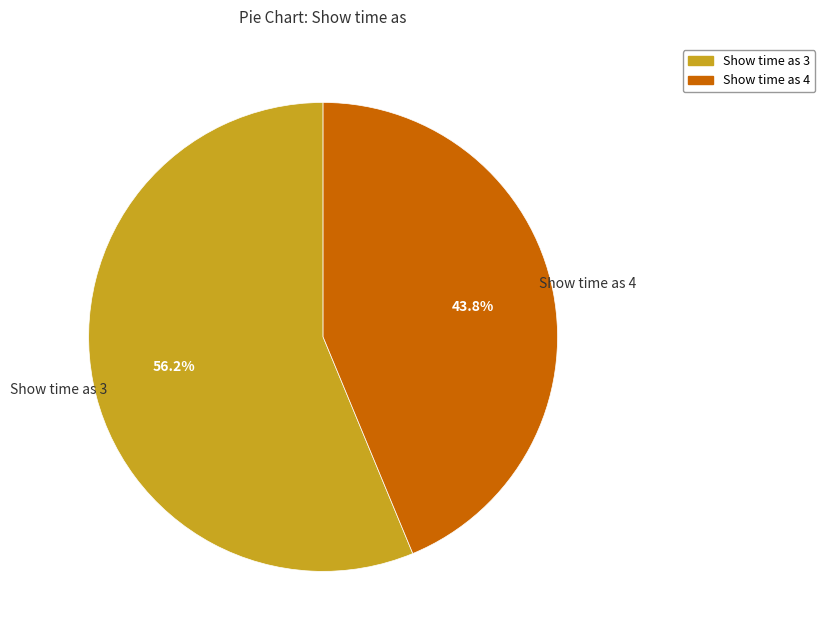

To the nearest percent, what is the average slice percentage?

50%